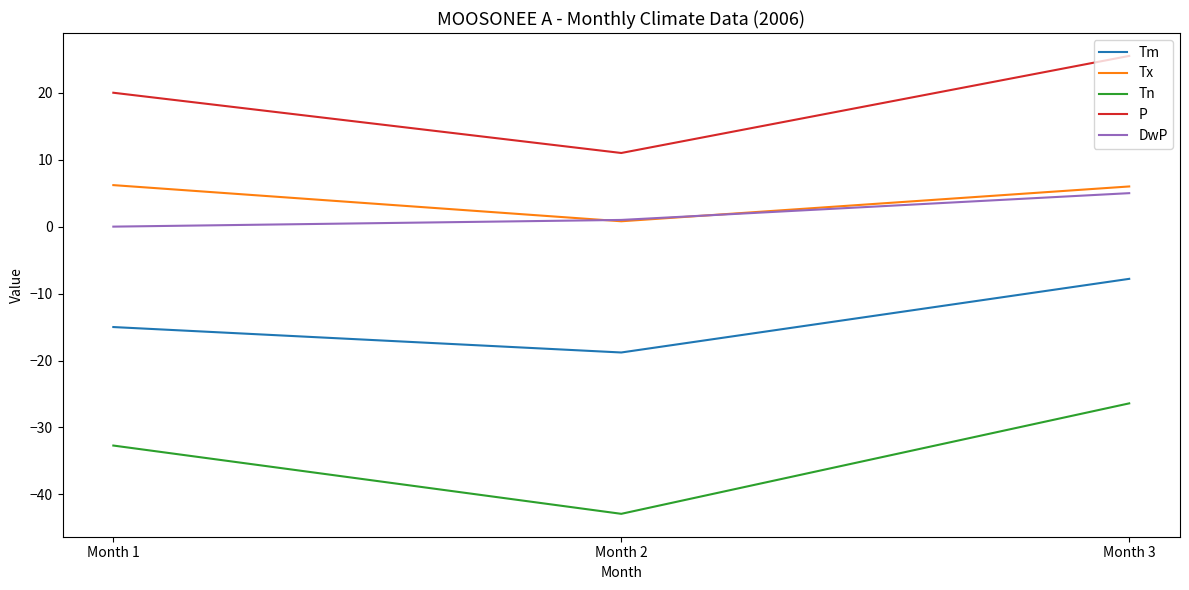

Rank the series by their maximum value, from lowest to highest.

Tn, Tm, DwP, Tx, P